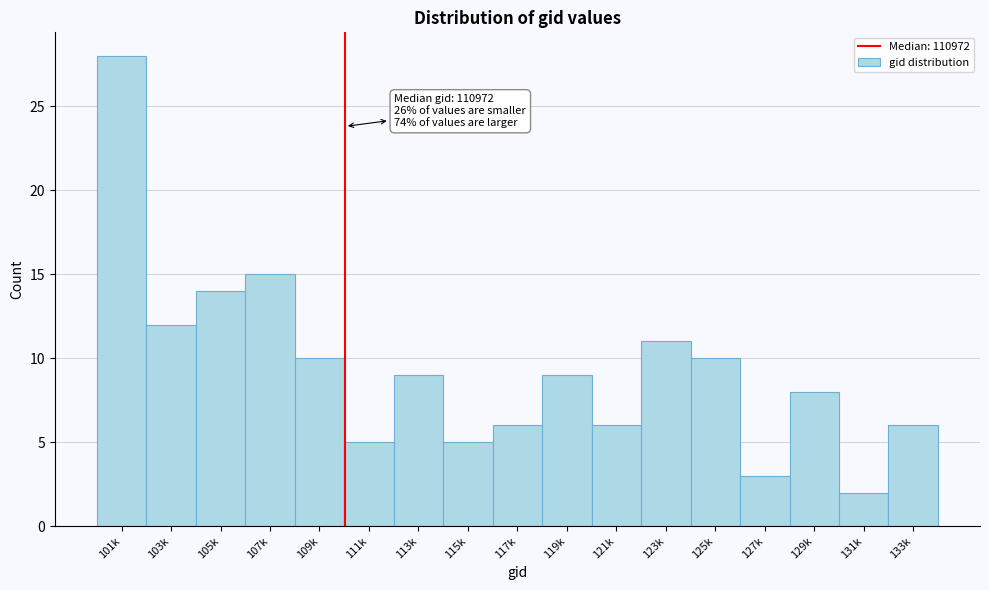

Reading left to right, extract all data points from this chart.

101k=28	103k=12	105k=14	107k=15	109k=10	111k=5	113k=9	115k=5	117k=6	119k=9	121k=6	123k=11	125k=10	127k=3	129k=8	131k=2	133k=6